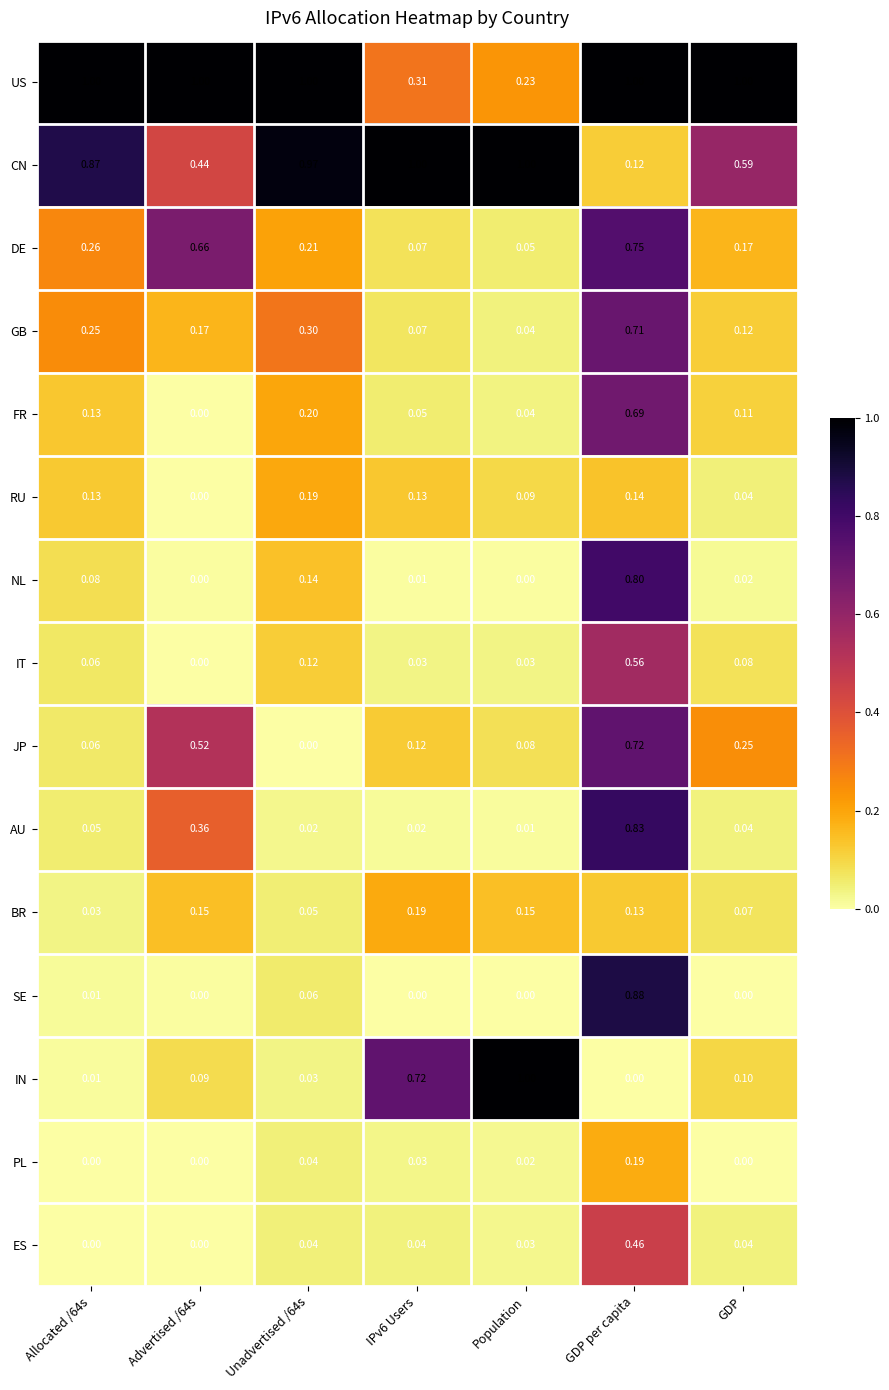

Which series changed the most between Unadvertised /64s and Population?

IN